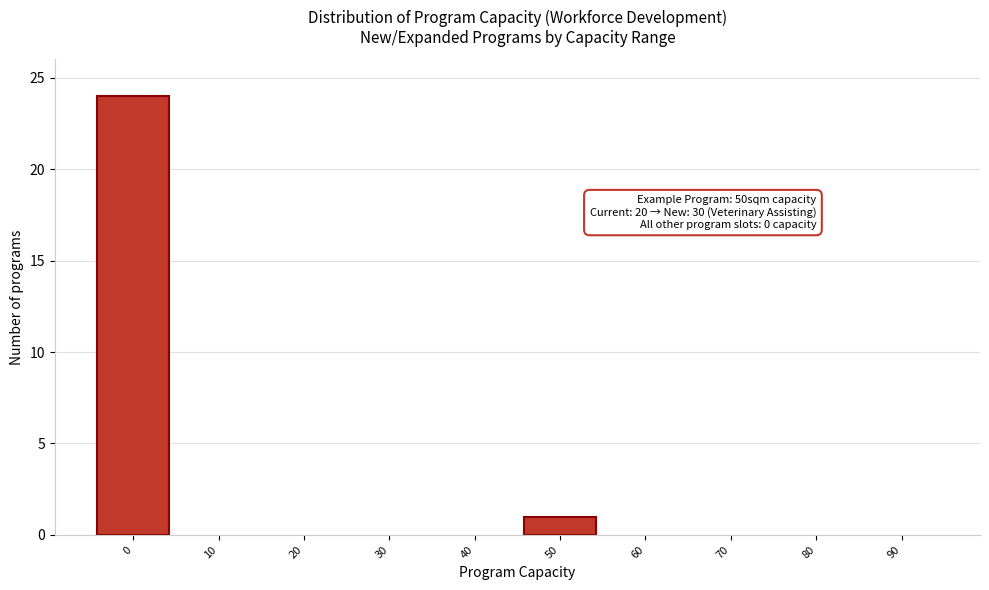

Reading left to right, extract all data points from this chart.

0=24	10=0	20=0	30=0	40=0	50=1	60=0	70=0	80=0	90=0